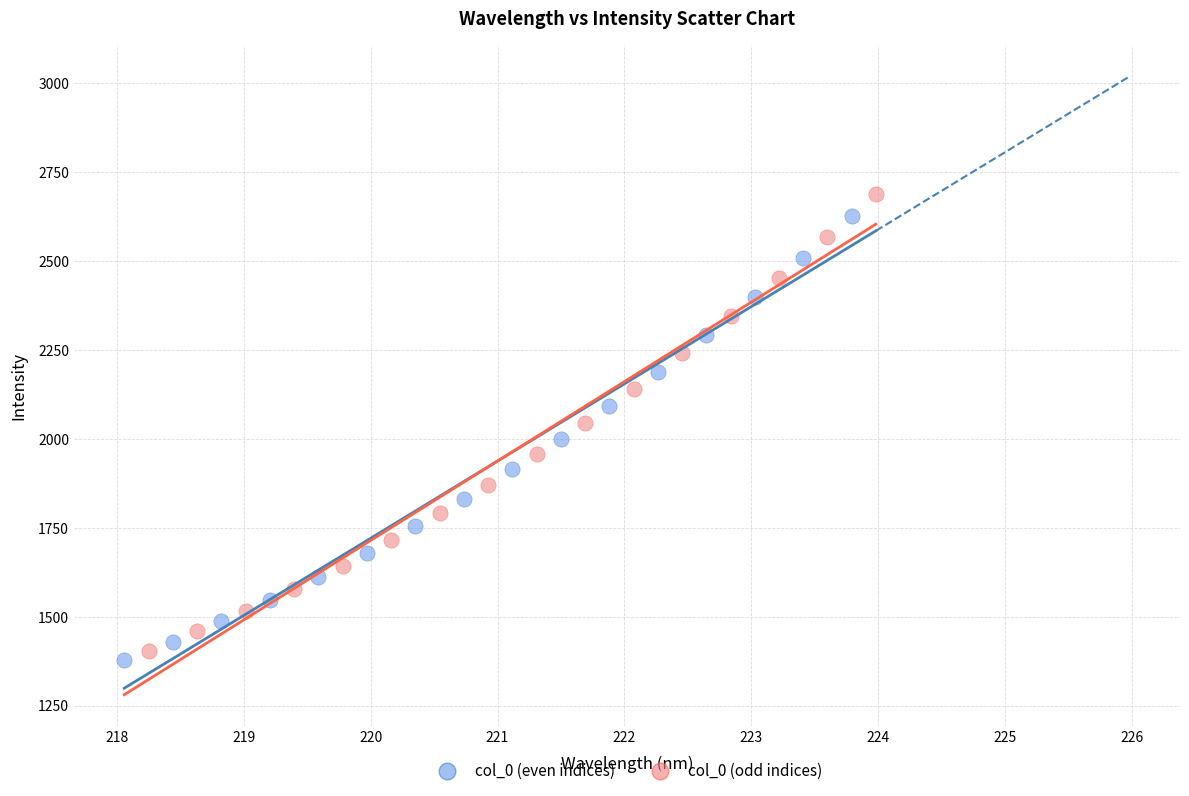

Which series has the widest spread of Y values?

col_0 (odd indices)